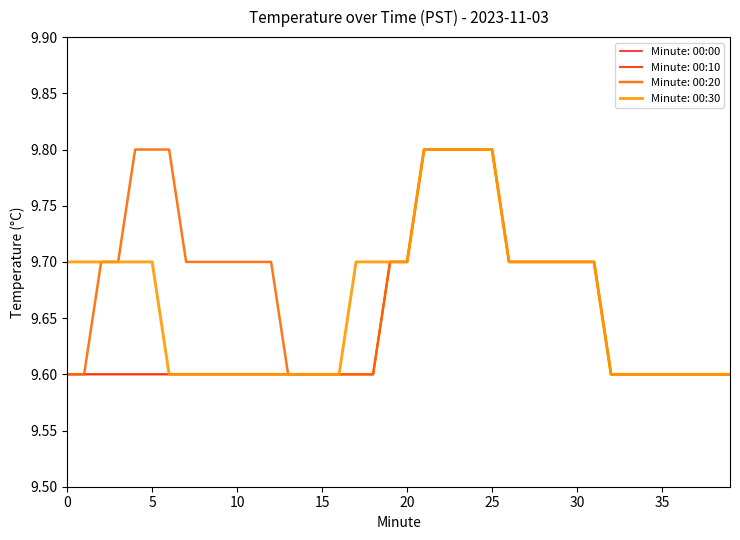

Does the chart have visible grid lines?

No